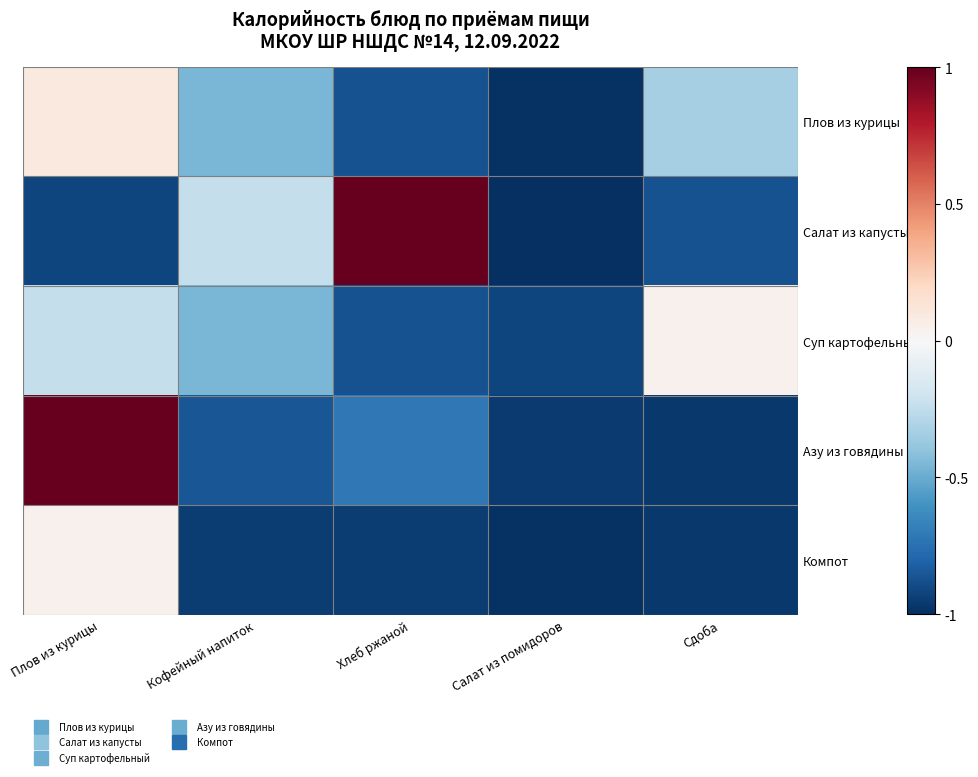

At how many categories does at least one series exceed 0?

3